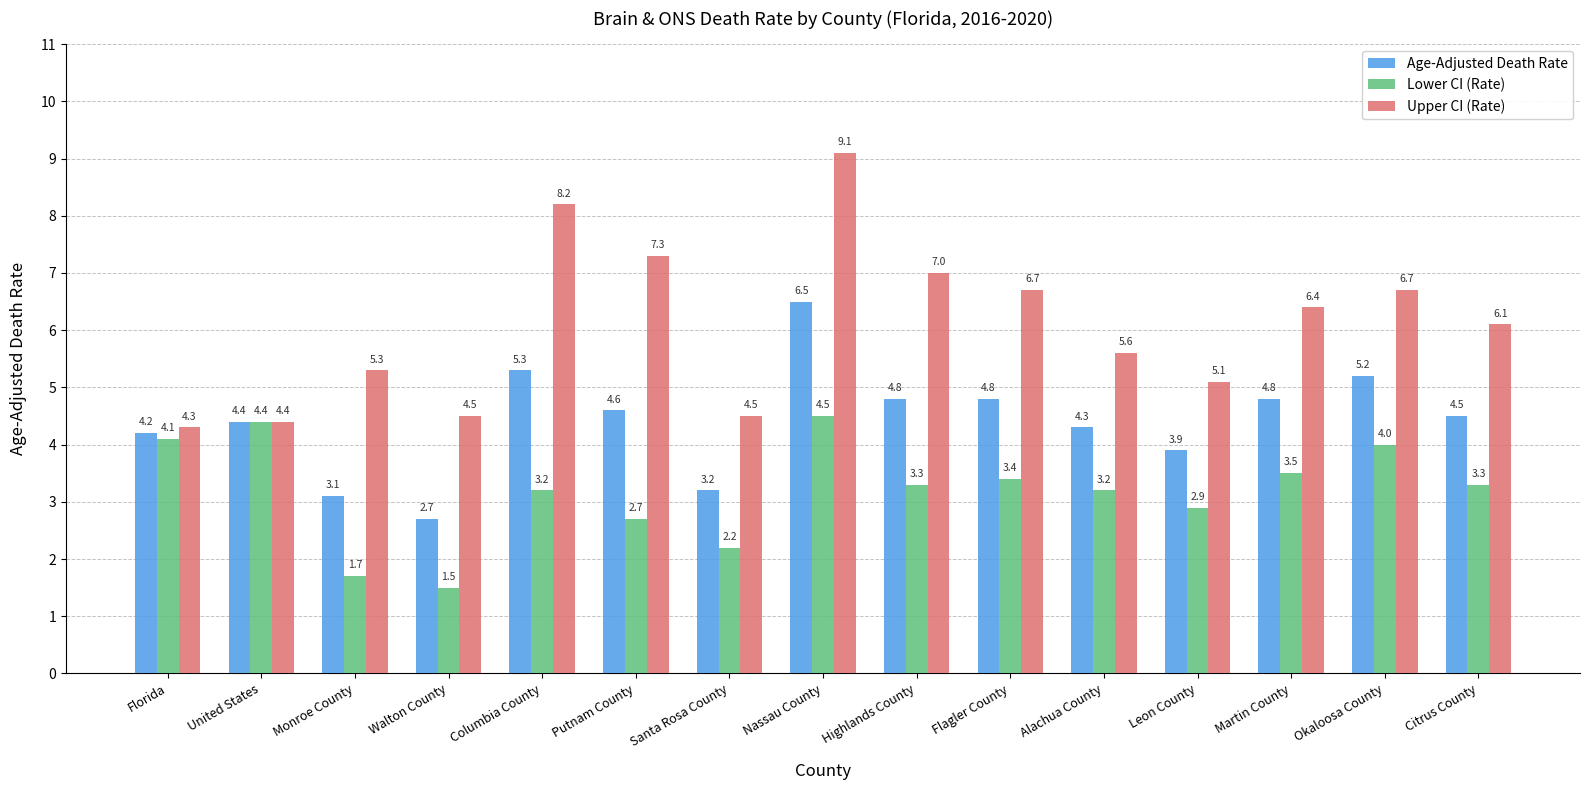

Which series has the widest spread of values?

Upper CI (Rate)